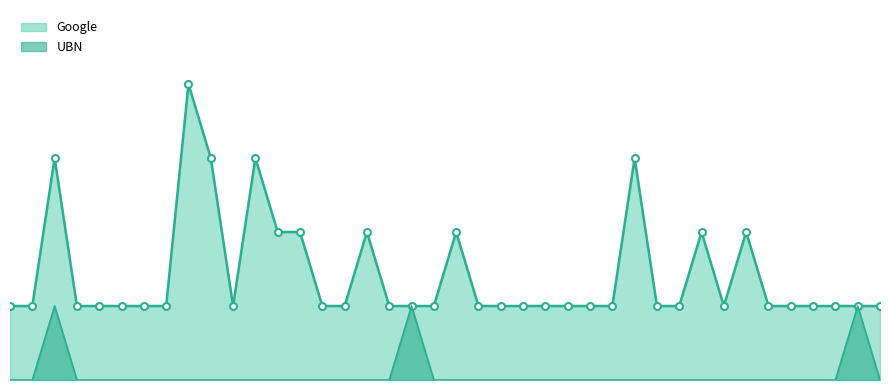

Reading left to right, extract all data points from this chart.

0	0	1	0	0	0	0	0	0	0	0	0	0	0	0	0	0	0	1	0	0	0	0	0	0	0	0	0	0	0	0	0	0	0	0	0	0	0	1	0